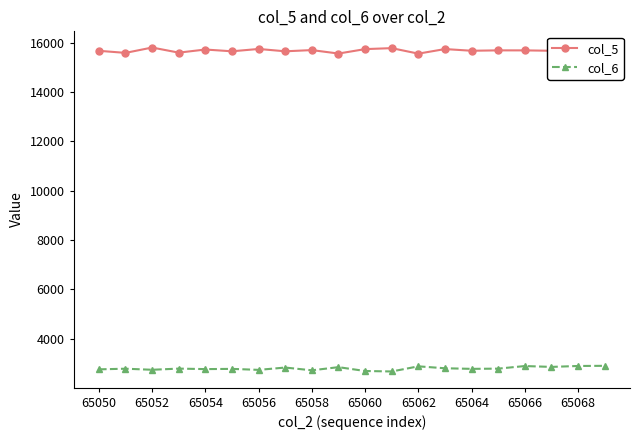

Rank the series by their average value, from highest to lowest.

col_5, col_6